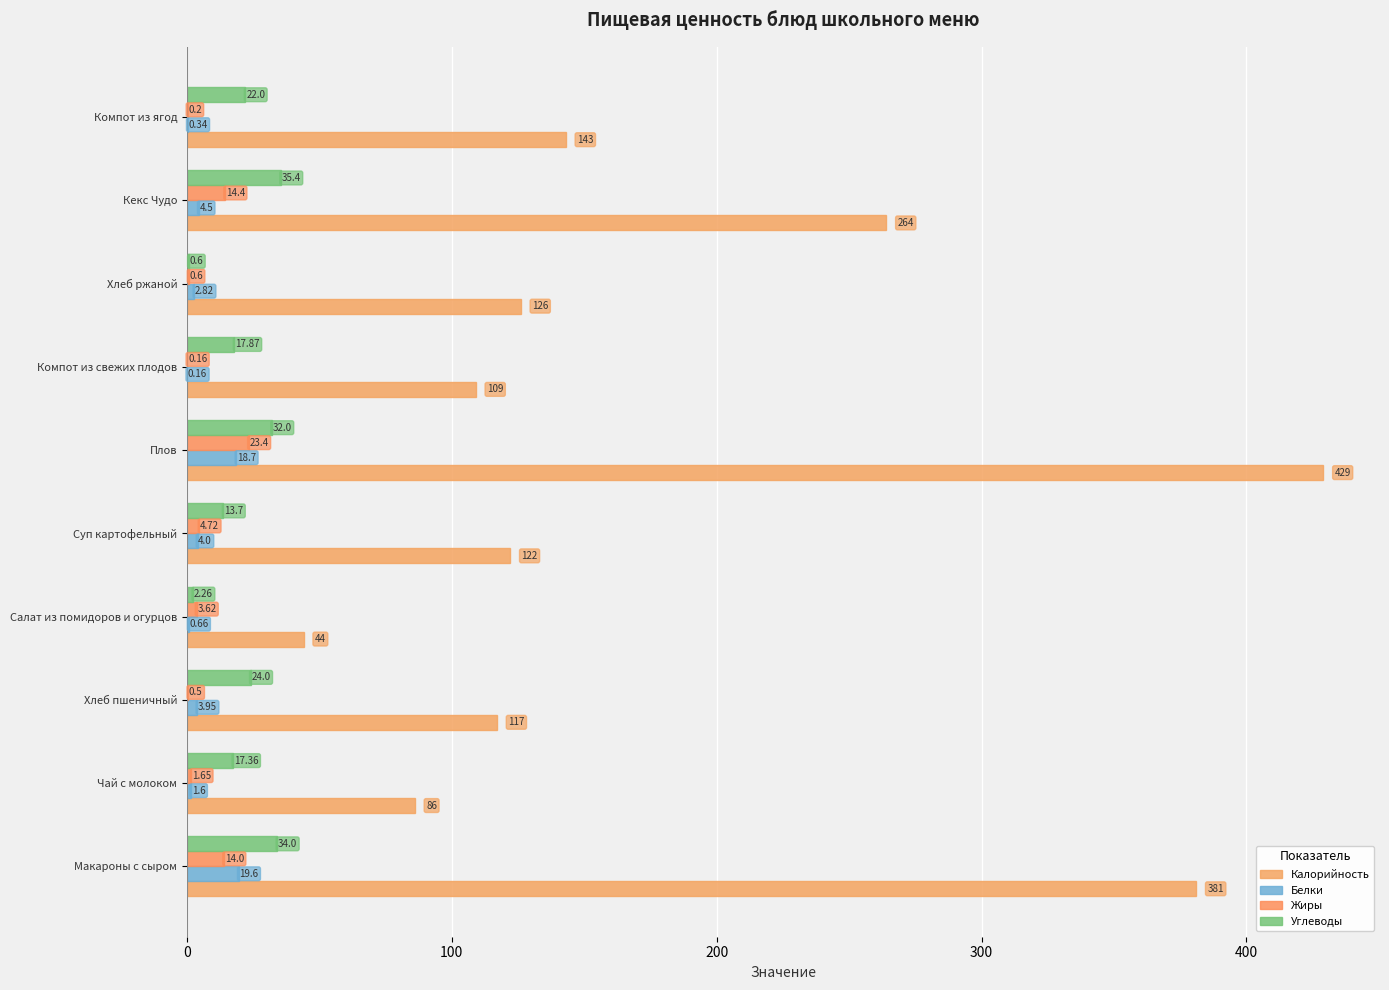

How many series are shown in this chart?

4